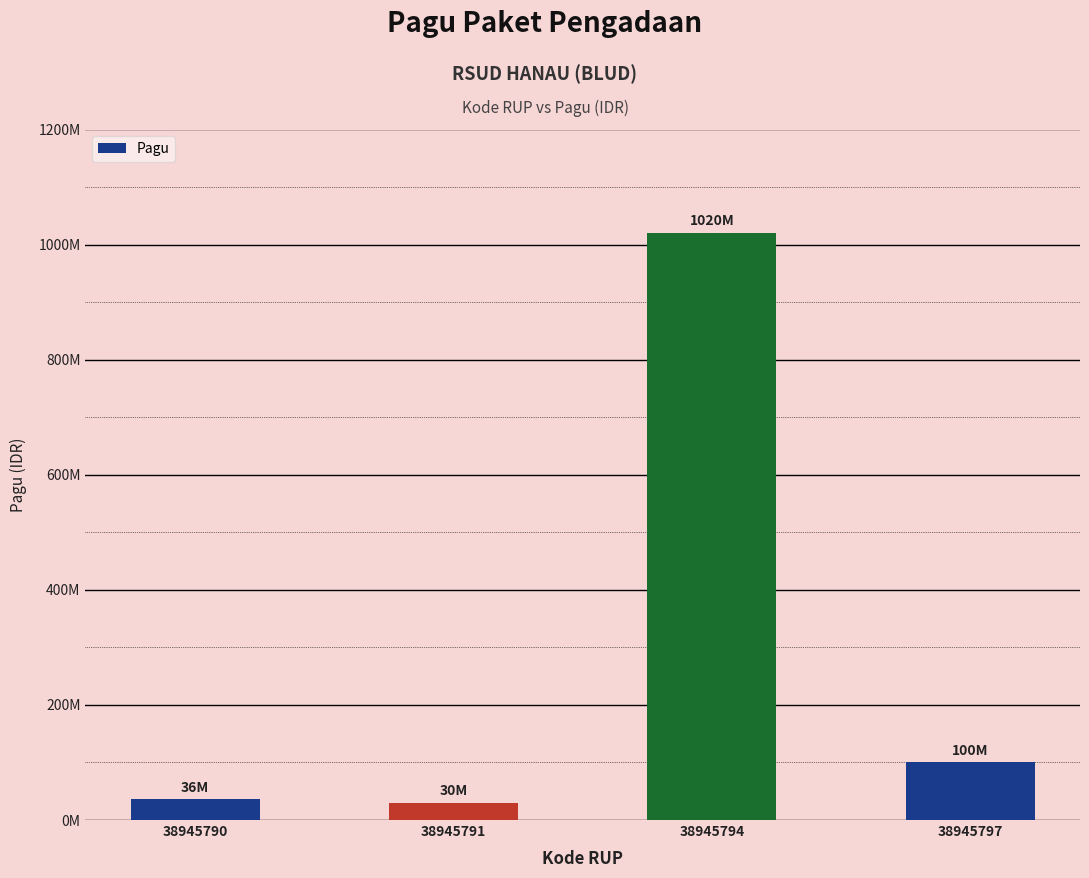

Approximately how many times larger is the value at 38945797 compared to 38945794?

0.1